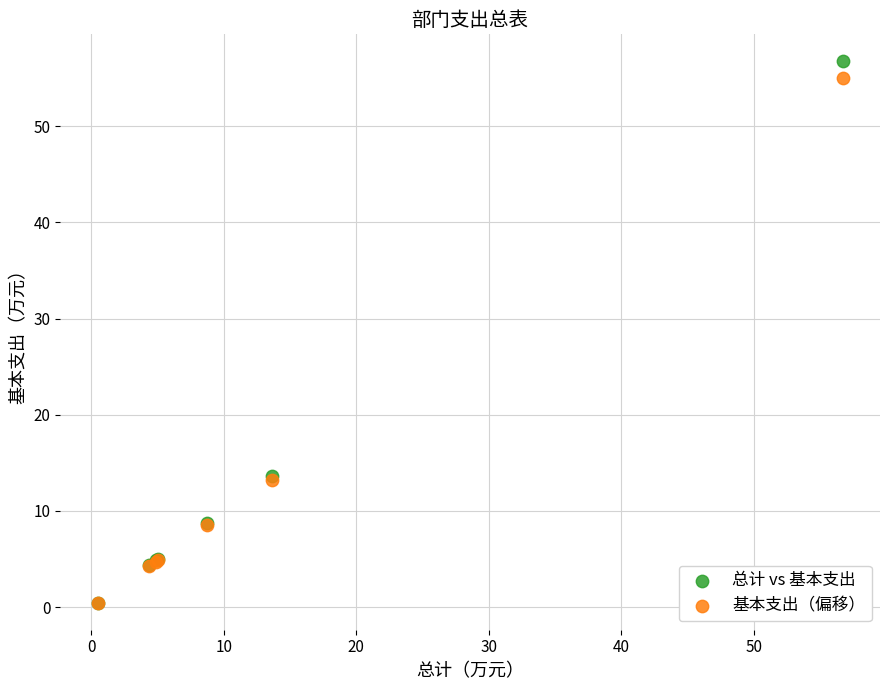

What are all the series names shown in the legend?

总计 vs 基本支出, 基本支出（偏移）